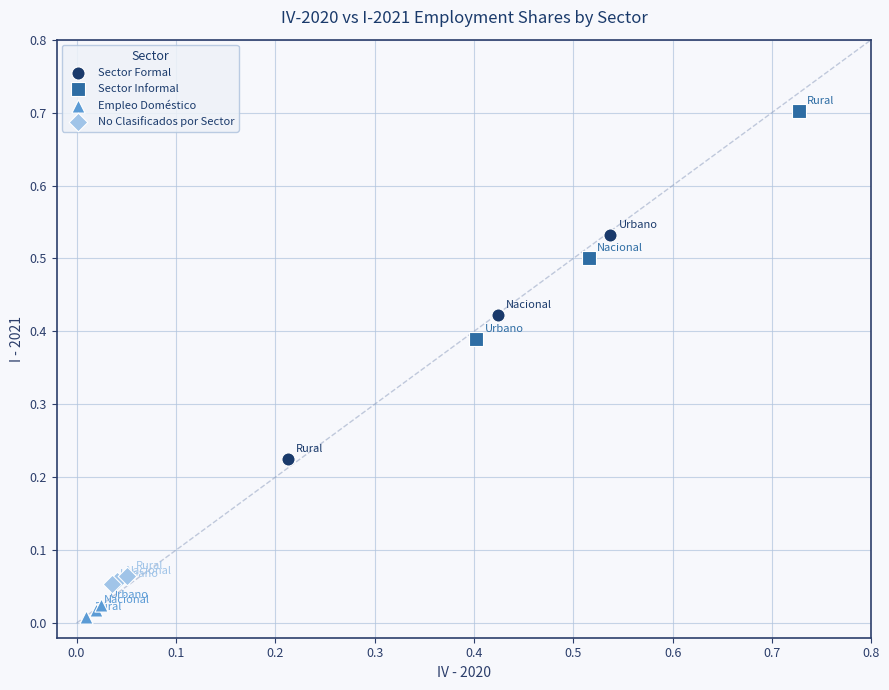

Which series contains the highest Y value?

Sector Informal